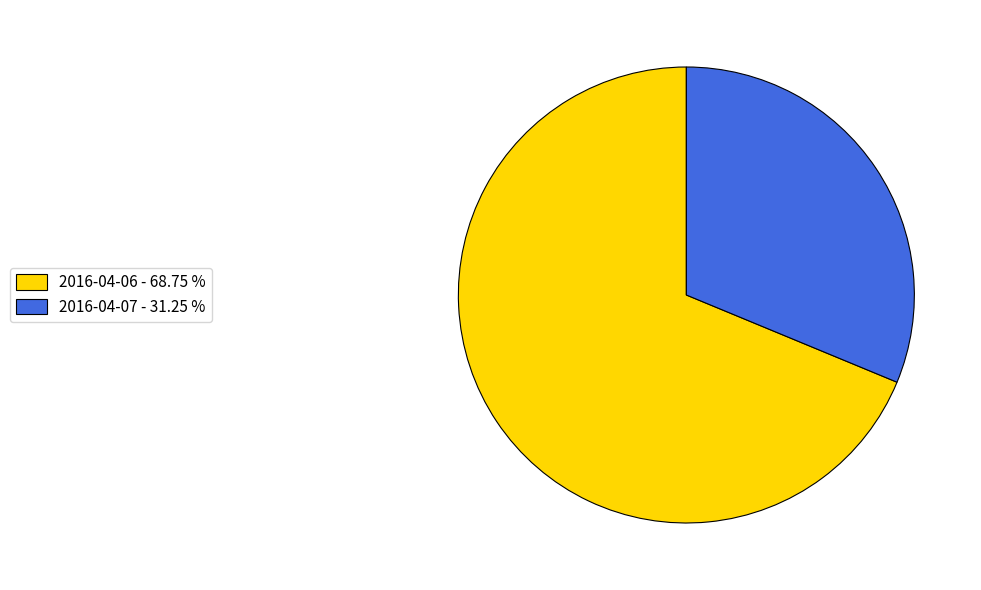

Which category has the smallest portion of the pie?

2016-04-07